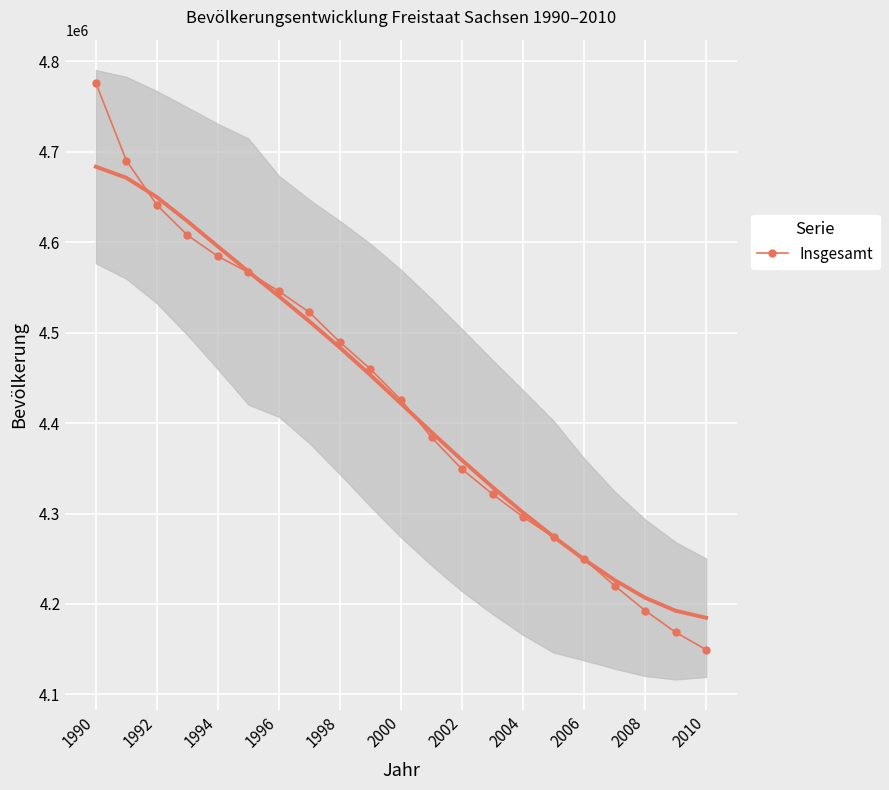

What is the value of the 10th point from the left?

4459686